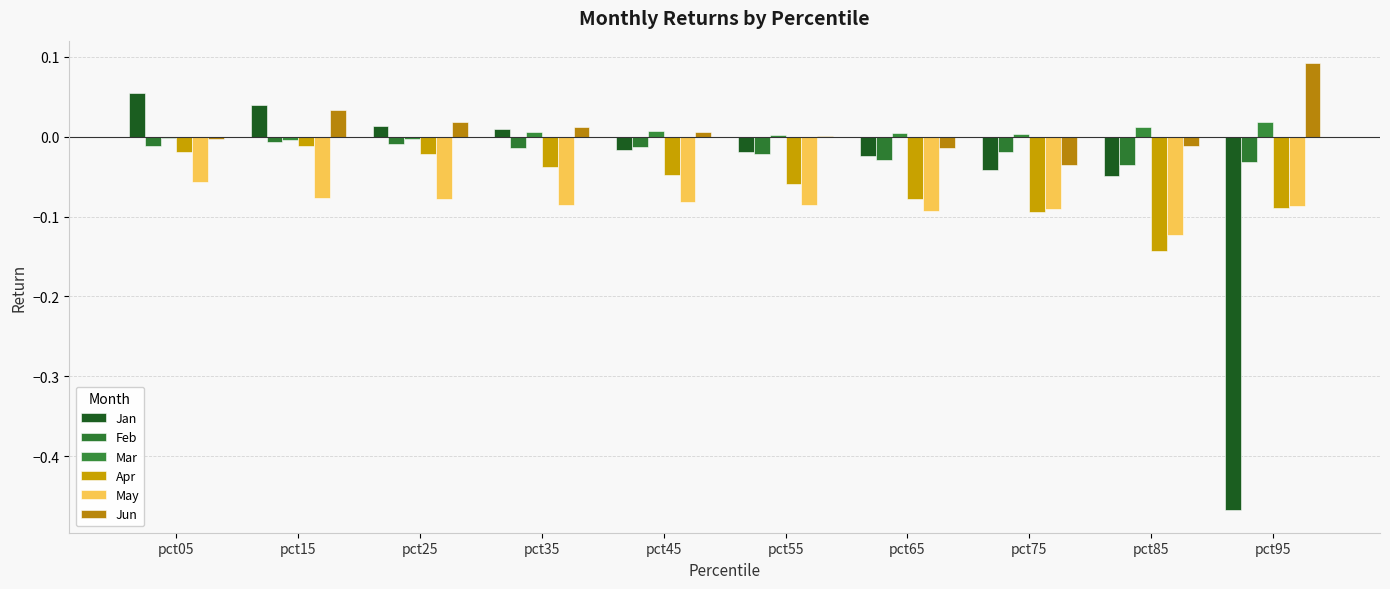

Reading right to left, what are all the values shown in this chart?

Jan: pct95=-0.5	pct85=-0.0	pct75=-0.0	pct65=-0.0	pct55=-0.0	pct45=-0.0	pct35=0.0	pct25=0.0	pct15=0.0	pct05=0.1
Feb: pct95=-0.0	pct85=-0.0	pct75=-0.0	pct65=-0.0	pct55=-0.0	pct45=-0.0	pct35=-0.0	pct25=-0.0	pct15=-0.0	pct05=-0.0
Mar: pct95=0.0	pct85=0.0	pct75=0.0	pct65=0.0	pct55=0.0	pct45=0.0	pct35=0.0	pct25=-0.0	pct15=-0.0	pct05=-0.0
Apr: pct95=-0.1	pct85=-0.1	pct75=-0.1	pct65=-0.1	pct55=-0.1	pct45=-0.0	pct35=-0.0	pct25=-0.0	pct15=-0.0	pct05=-0.0
May: pct95=-0.1	pct85=-0.1	pct75=-0.1	pct65=-0.1	pct55=-0.1	pct45=-0.1	pct35=-0.1	pct25=-0.1	pct15=-0.1	pct05=-0.1
Jun: pct95=0.1	pct85=-0.0	pct75=-0.0	pct65=-0.0	pct55=0.0	pct45=0.0	pct35=0.0	pct25=0.0	pct15=0.0	pct05=-0.0